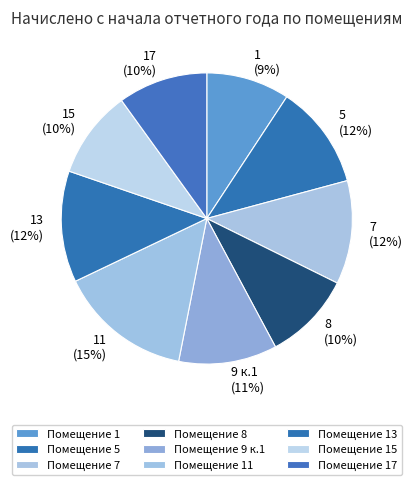

Do 11 (15%) and 1 (9%) together represent more than half of the pie?

No